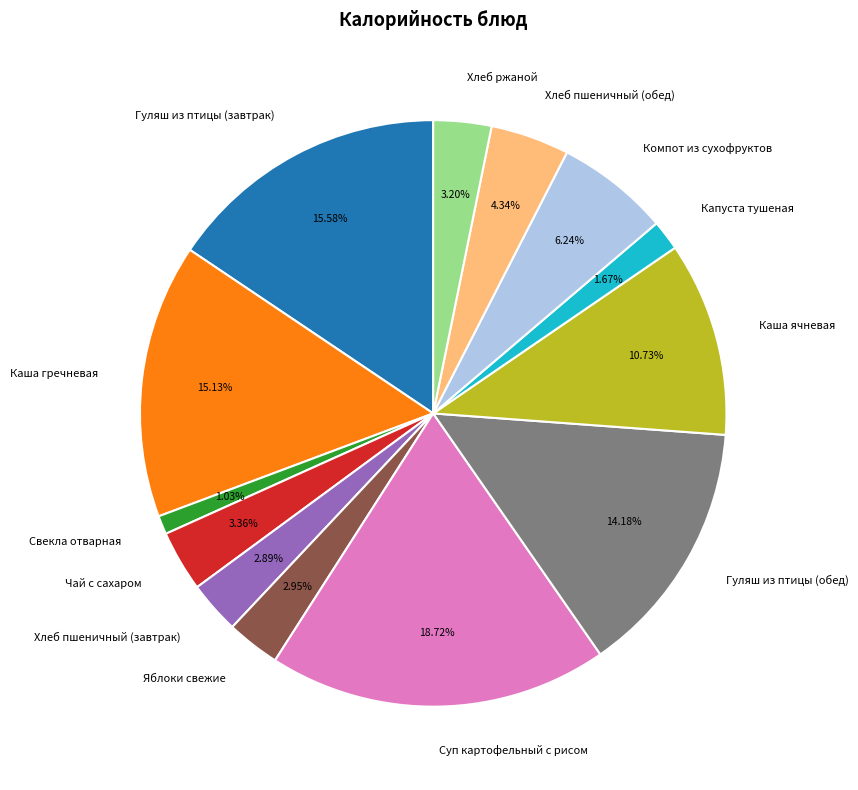

To the nearest percent, what portion does Чай с сахаром represent?

3%